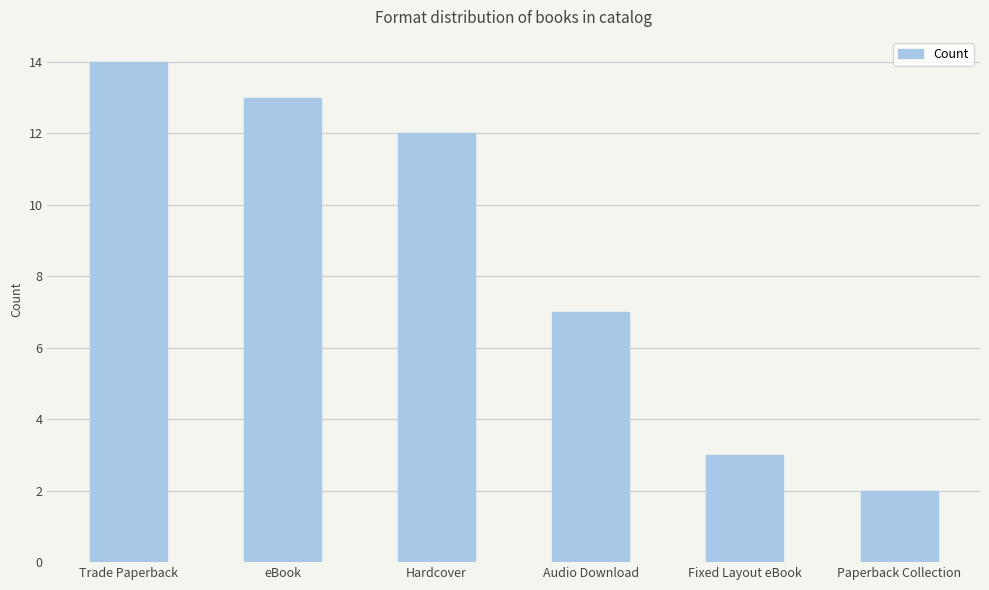

How many bars are there in total?

6